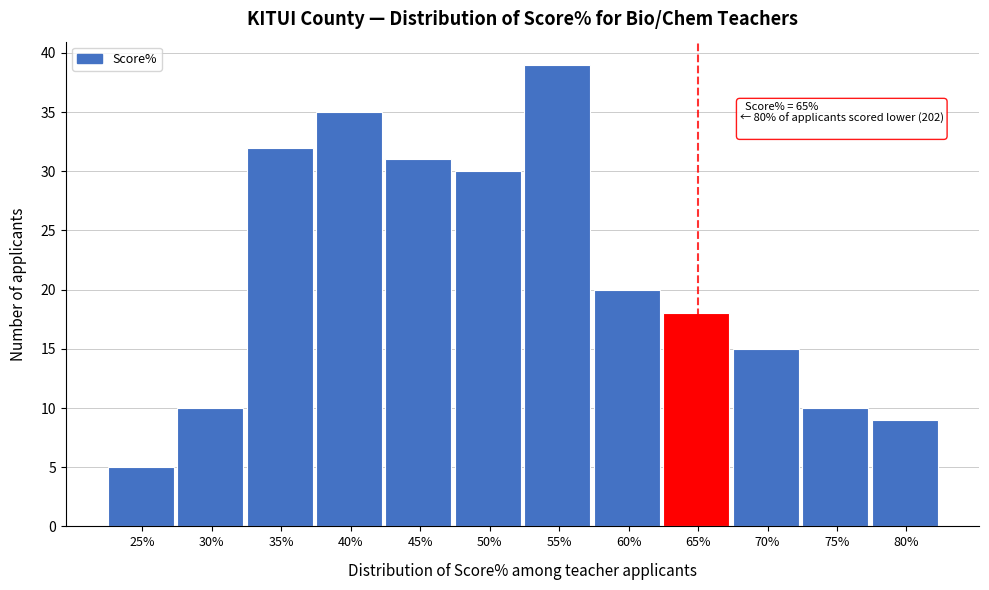

Reading right to left, list all the values displayed in this chart.

80%=9	75%=10	70%=15	65%=18	60%=20	55%=39	50%=30	45%=31	40%=35	35%=32	30%=10	25%=5